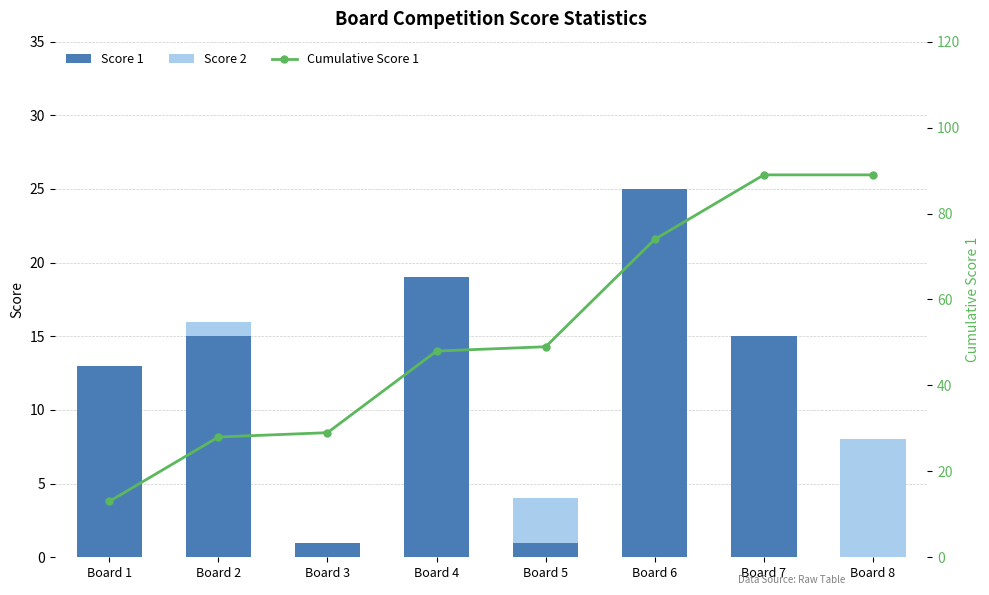

What are all the series names shown in the legend?

Score 1, Score 2, Cumulative Score 1